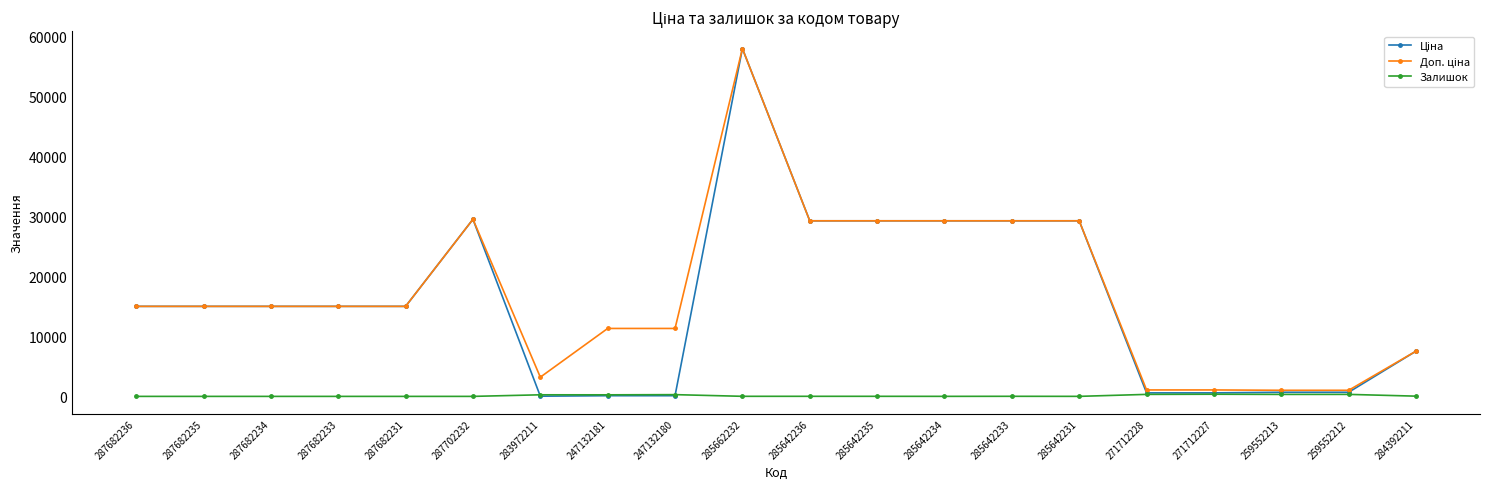

At which category is the sum across all series the highest?

285662232